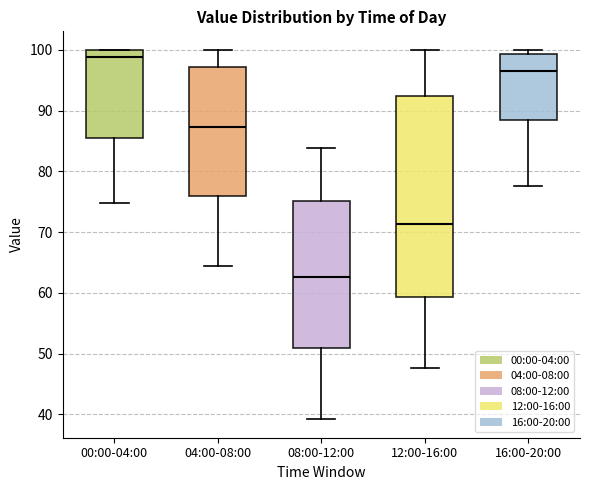

Which box's median line is the highest?

00:00-04:00